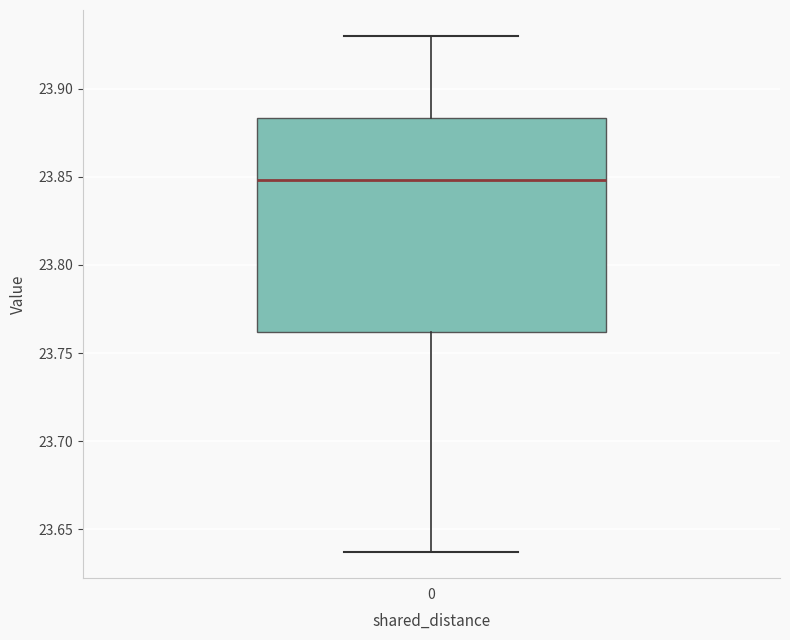

Where does the lower whisker of the box at x = 0 end on the y-axis? The values are not printed on the chart, so give them approximately, as read against the axis.

23.635